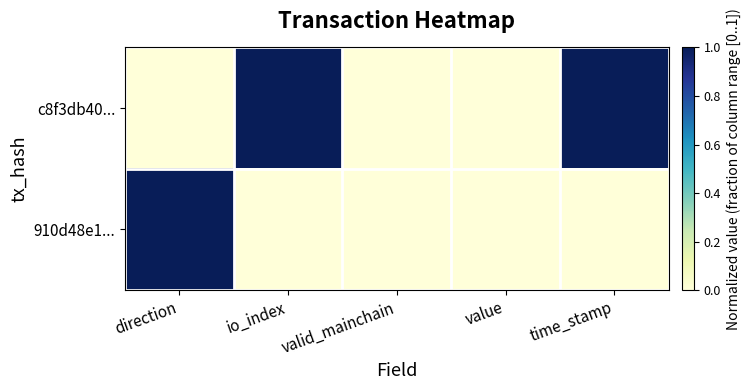

Rank the series at io_index from lowest to highest value.

910d48e1..., c8f3db40...